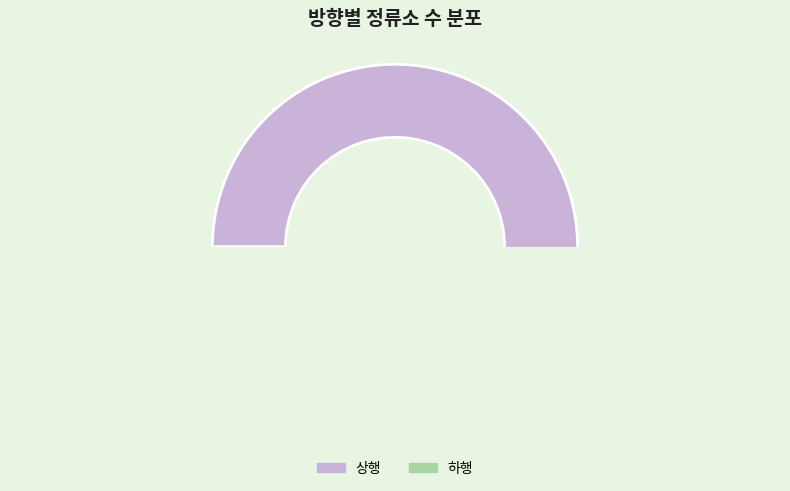

Do 하행 and 상행 together represent more than half of the pie?

Yes